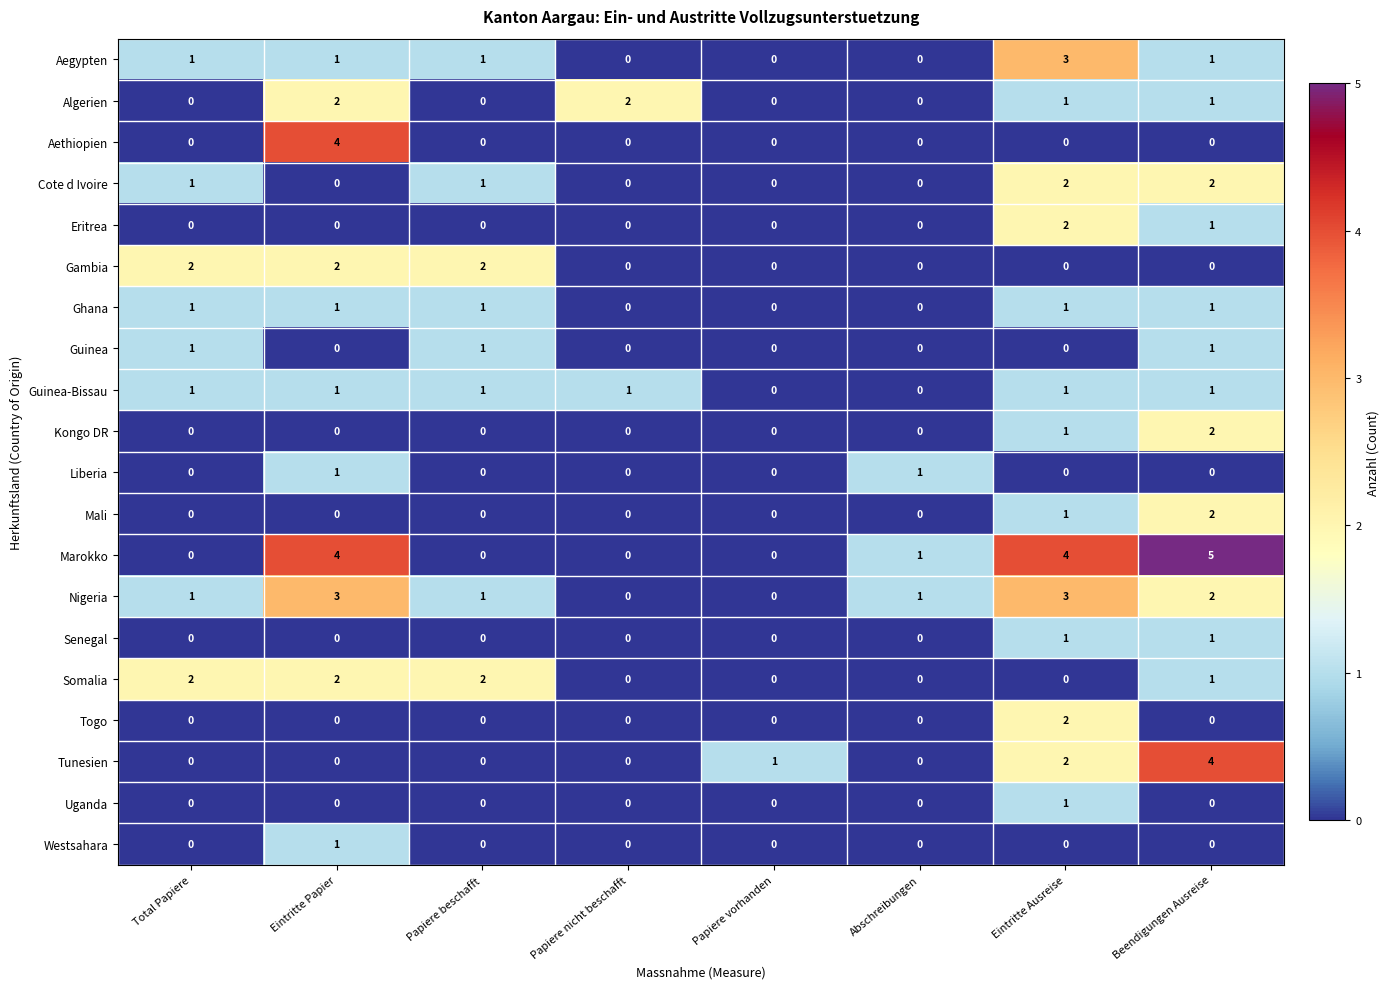

Is the value of Aegypten at Papiere beschafft greater than the value of Westsahara at Papiere vorhanden?

Yes